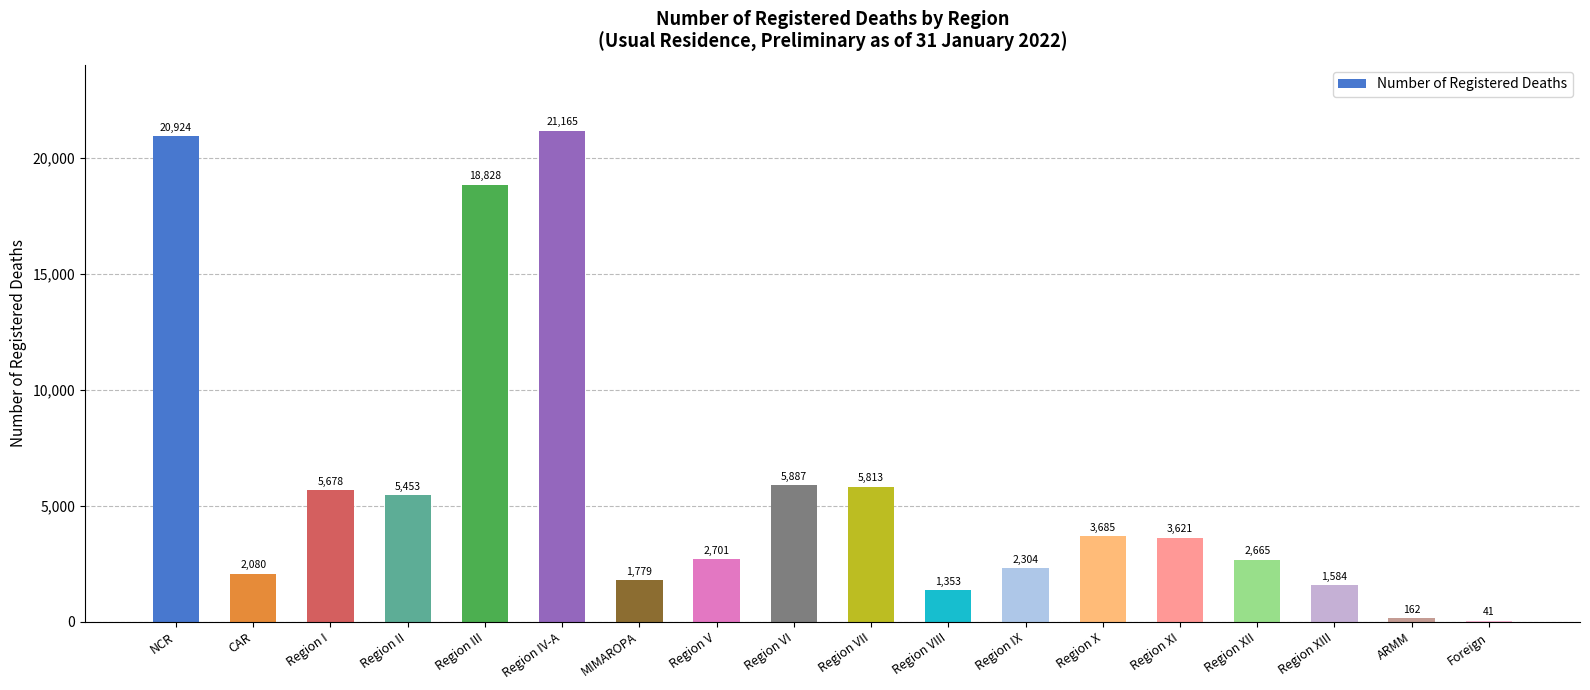

What is the approximate value at Region XIII, to the nearest 10?

1580